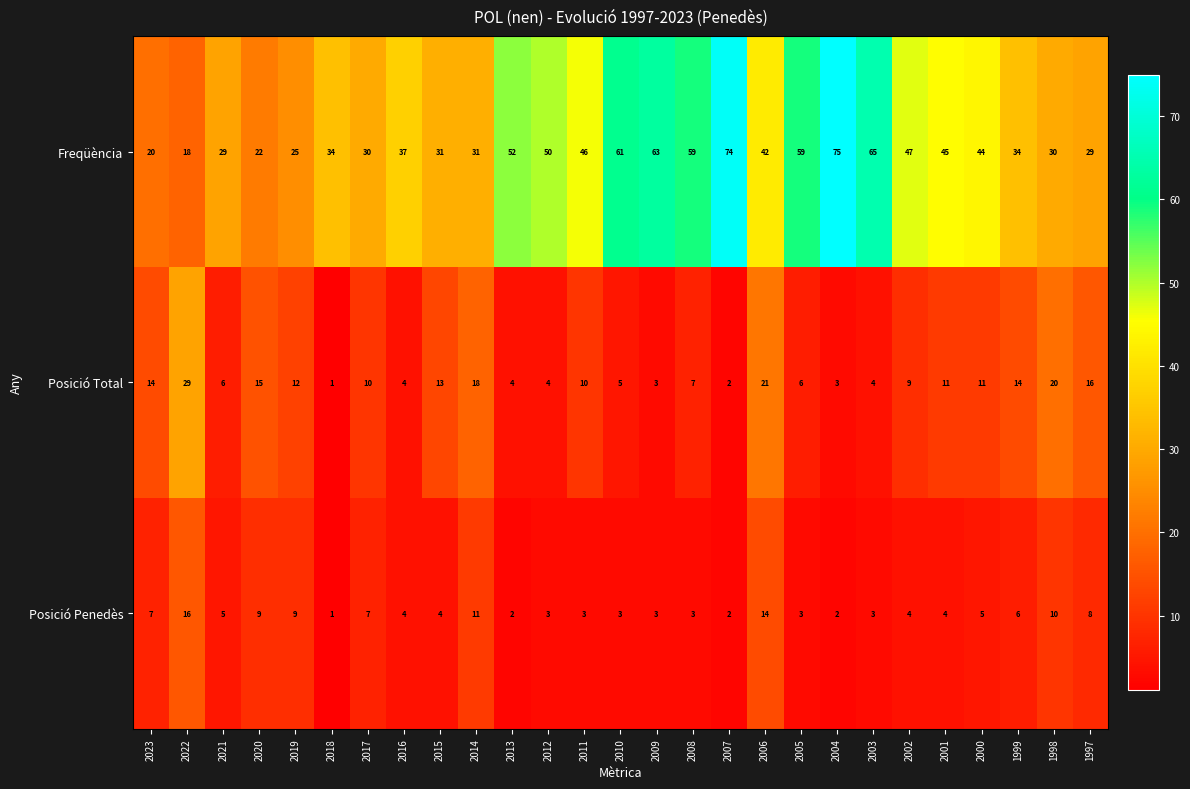

What is the approximate value of Posició Total at 2004, to the nearest 5?

5